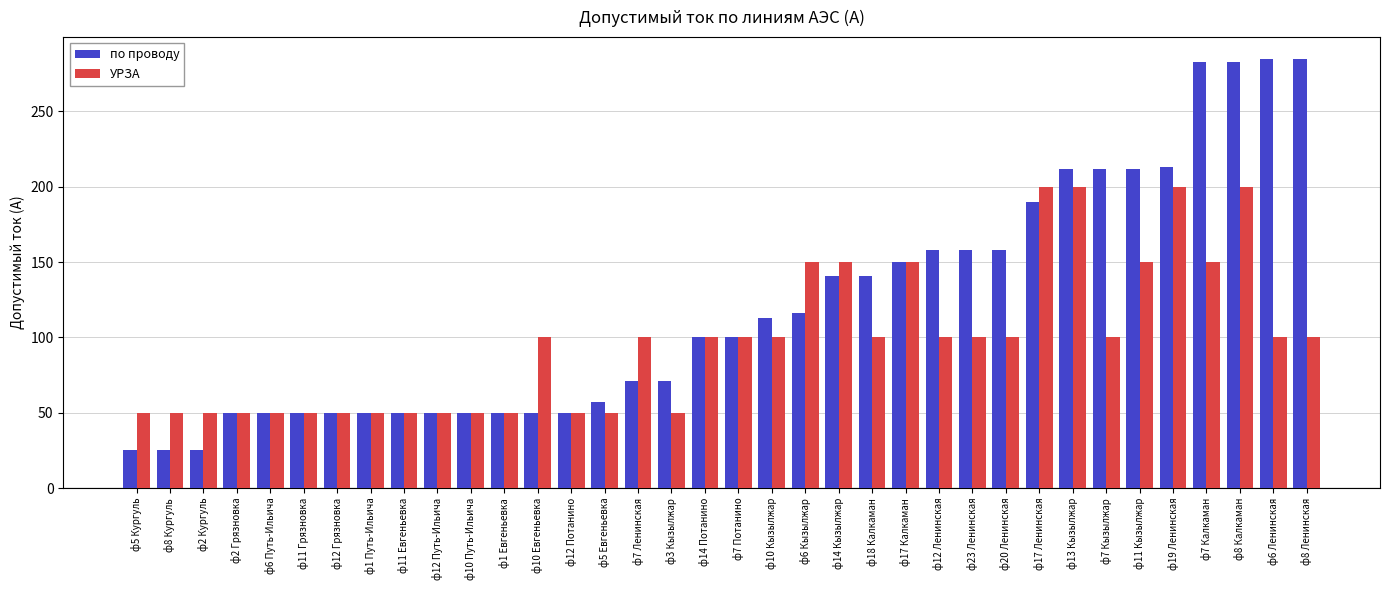

How many categories are shown in the chart?

36